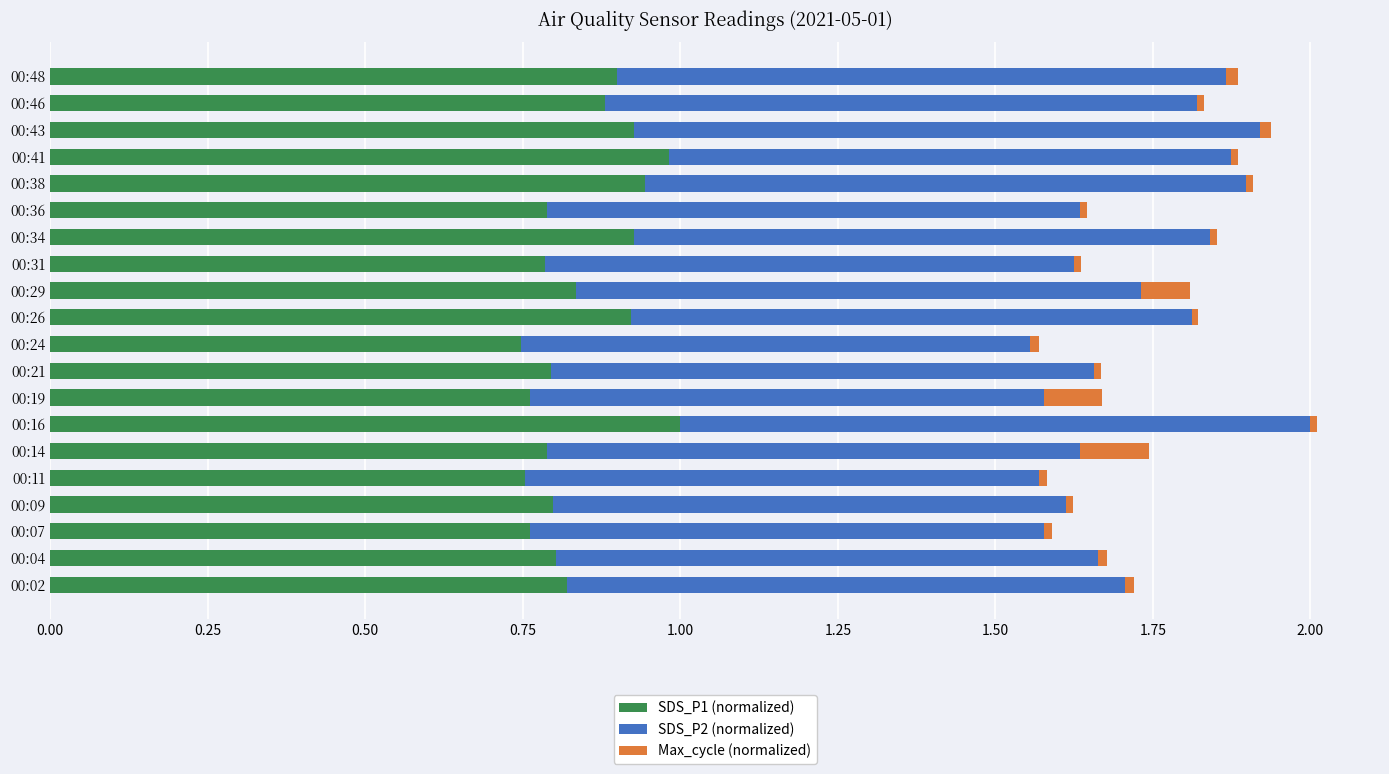

What are all the series names shown in the legend?

SDS_P1 (normalized), SDS_P2 (normalized), Max_cycle (normalized)